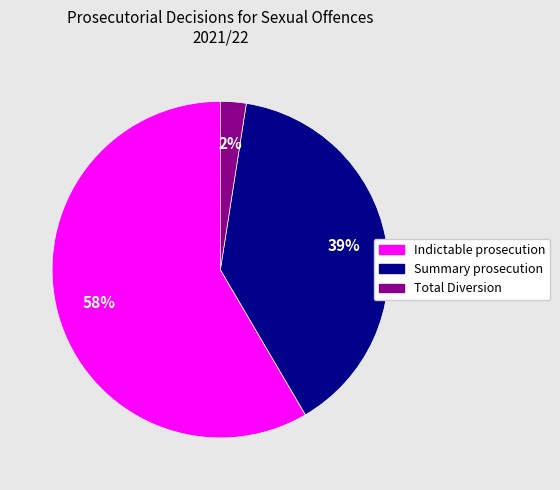

Is there a majority slice in this chart?

Yes